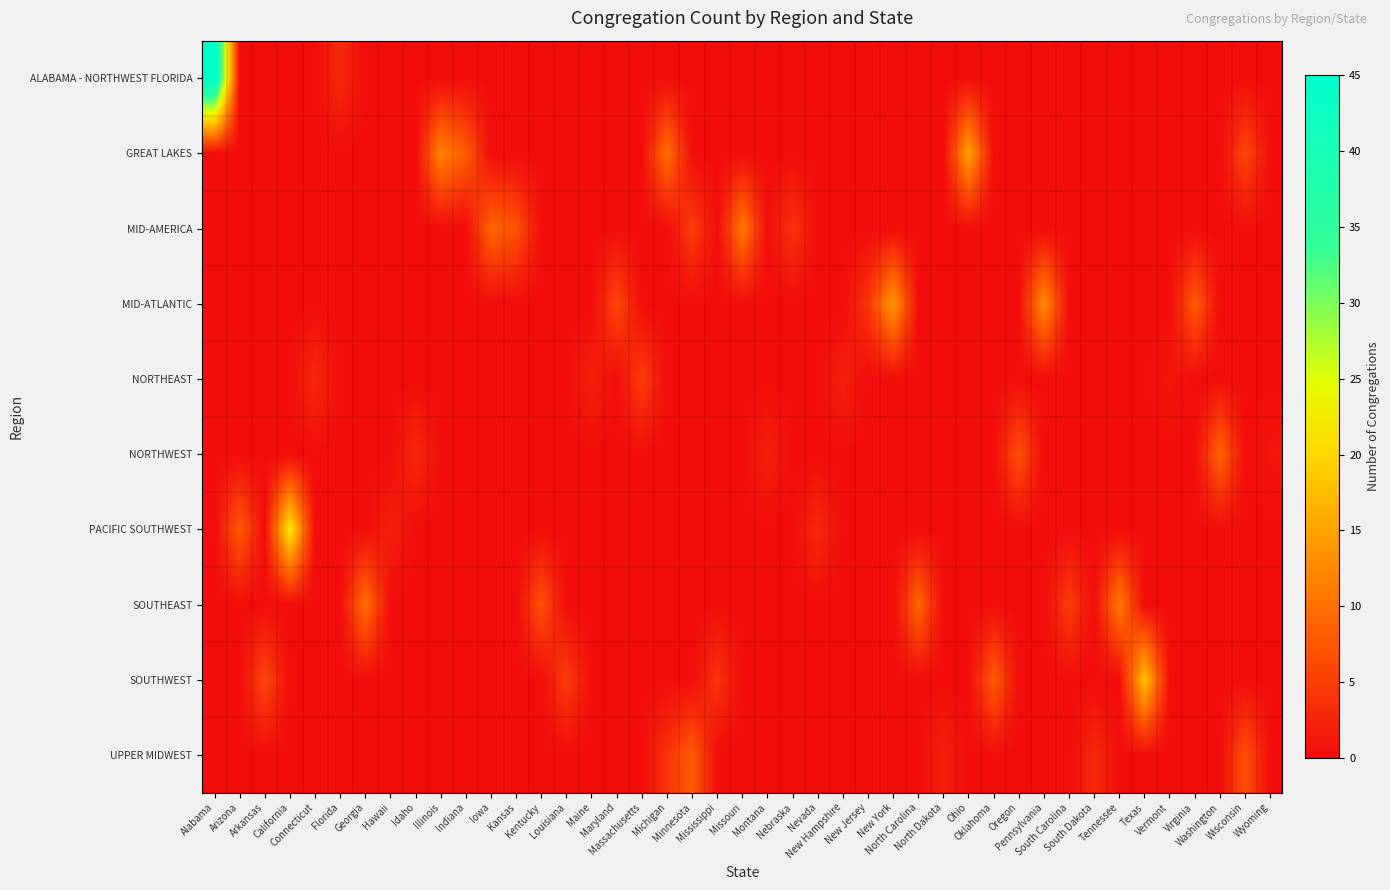

At how many categories does at least one series exceed 31?

1